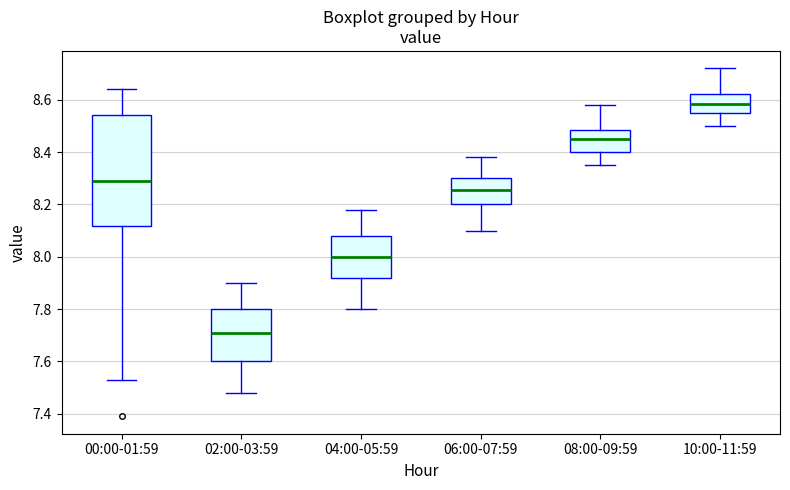

Which box has the highest median line?

10:00-11:59